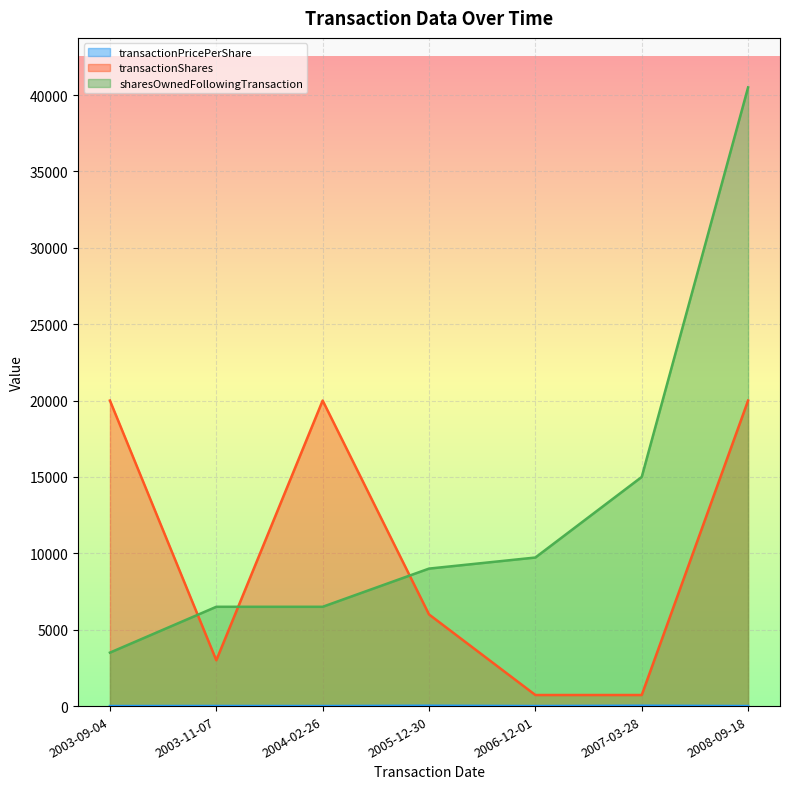

Which category has the lowest value across all series?

2003-09-04